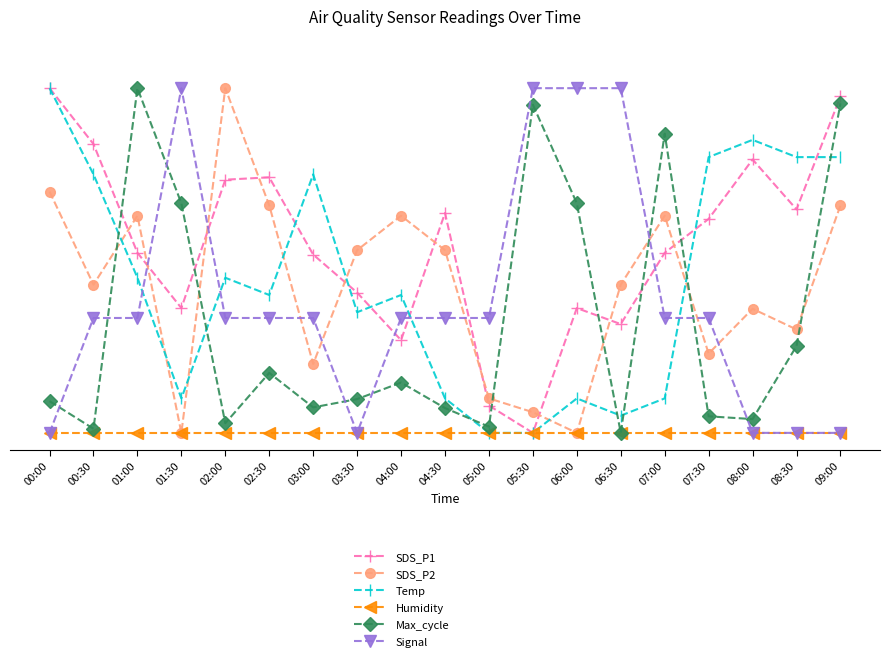

Does the chart have visible grid lines?

No